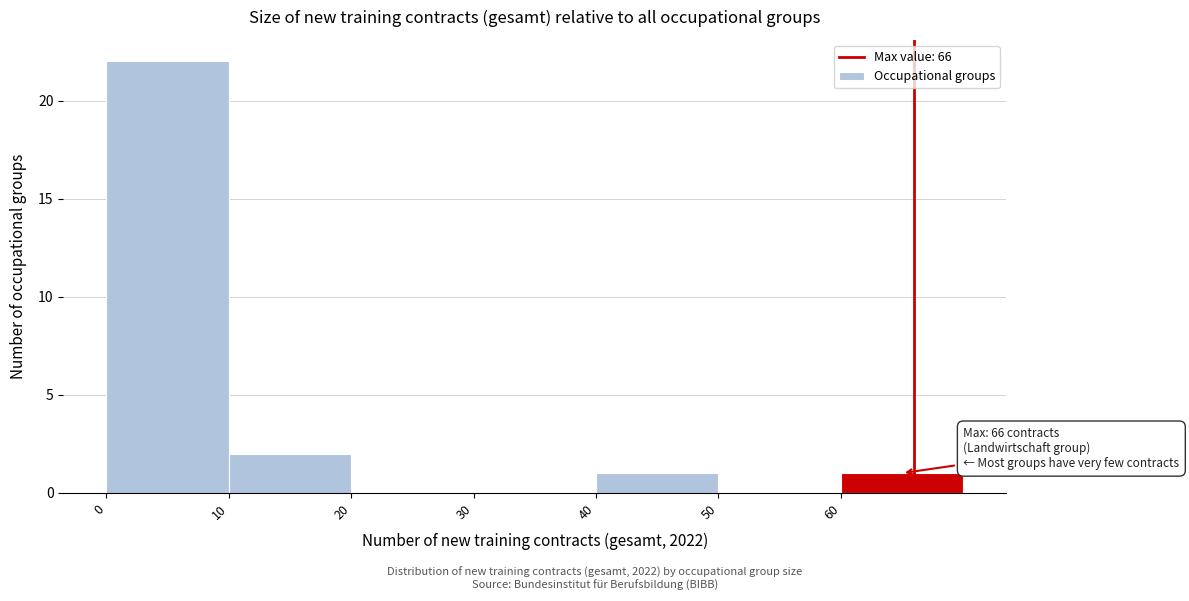

Which range on the x-axis has the tallest bar?

0 to 10